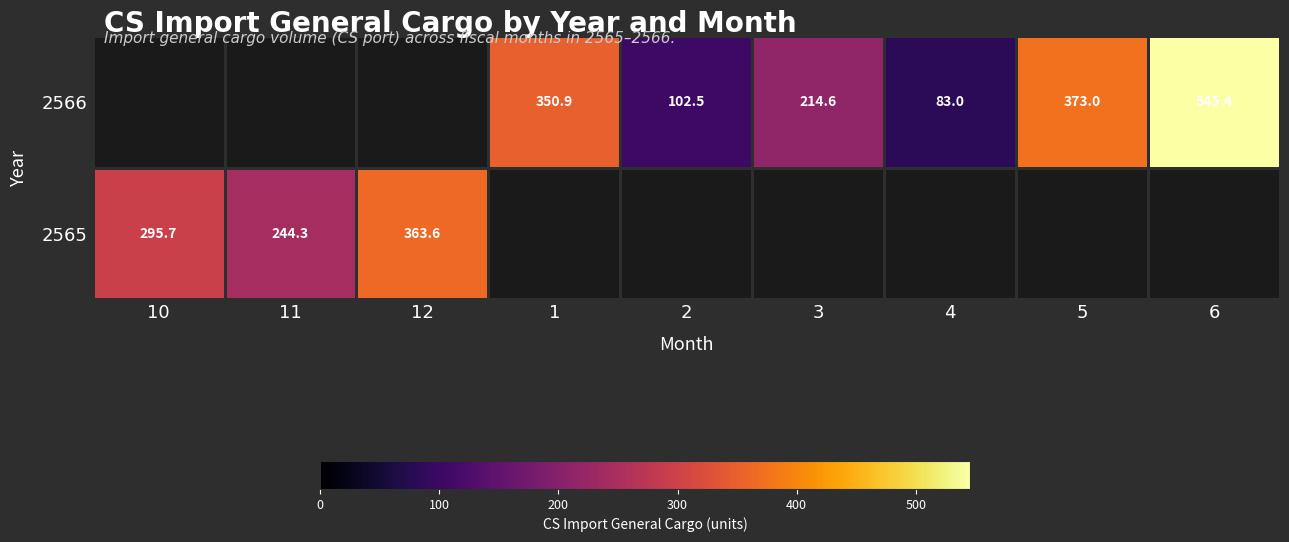

Is the value of 2566 at 1 greater than the value of 2565 at 10?

Yes